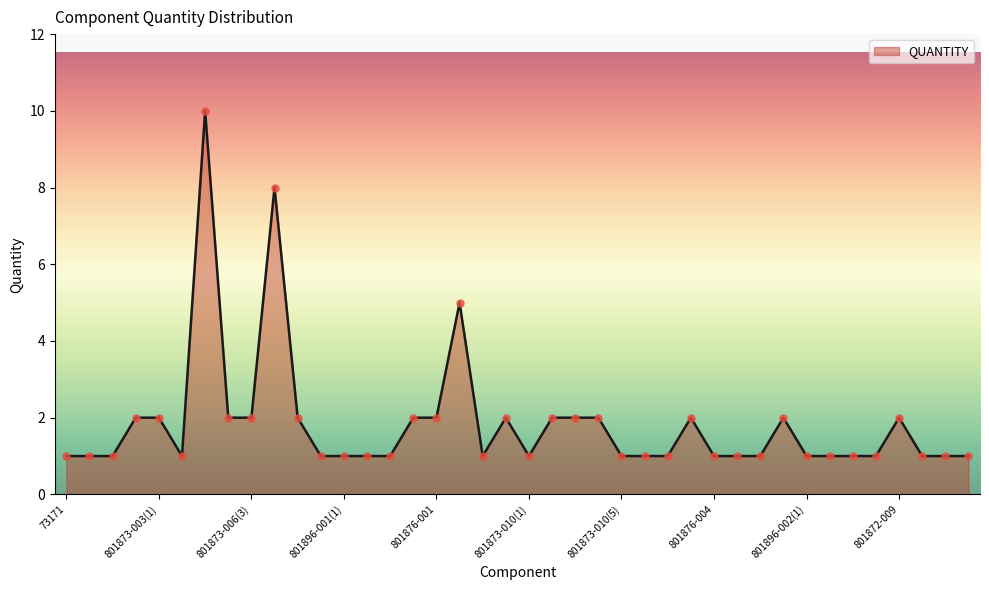

What is the difference between the maximum and minimum values?

9